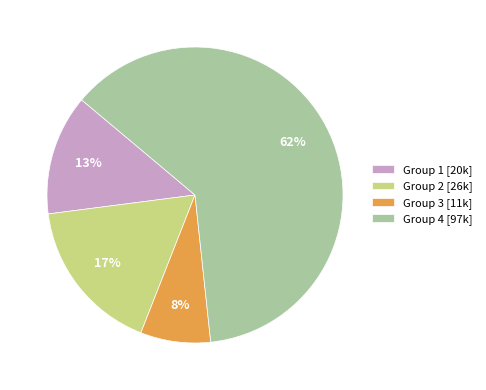

Between Group 4 [97k] and Group 1 [20k], which is larger?

Group 4 [97k]